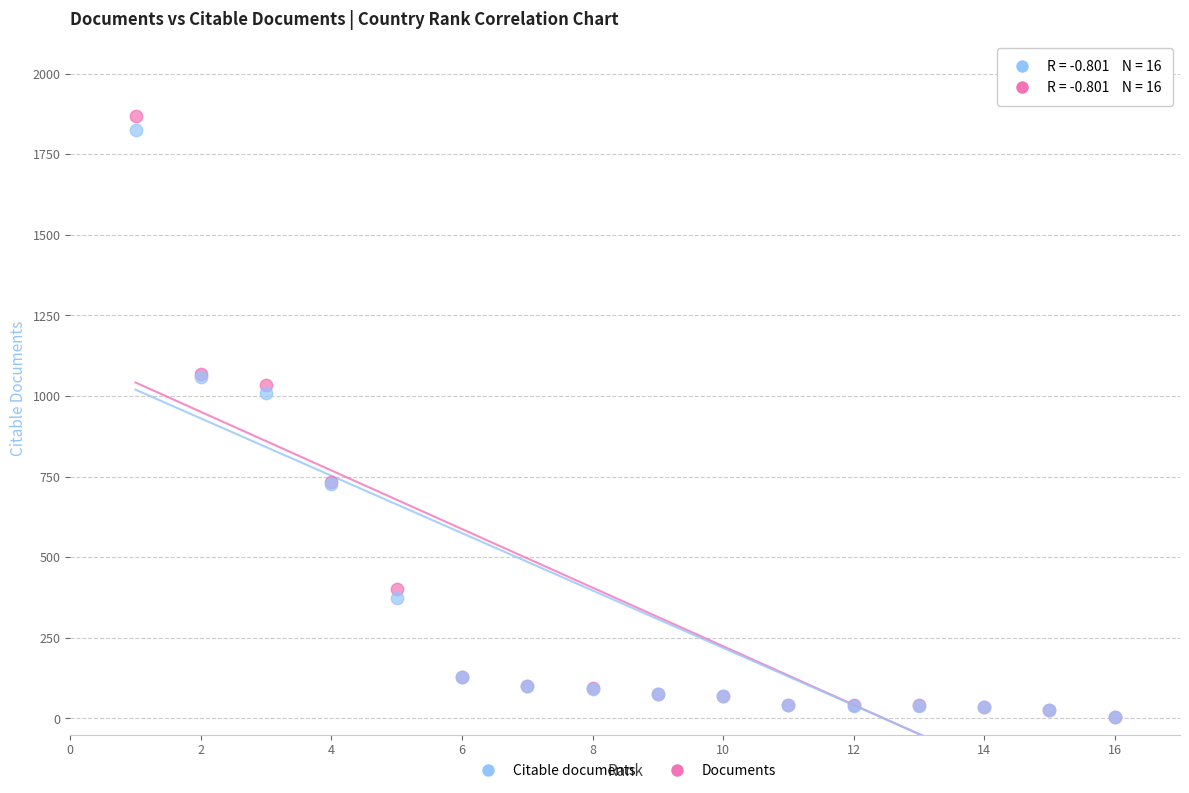

What are all the series names shown in the legend?

Citable documents, Documents